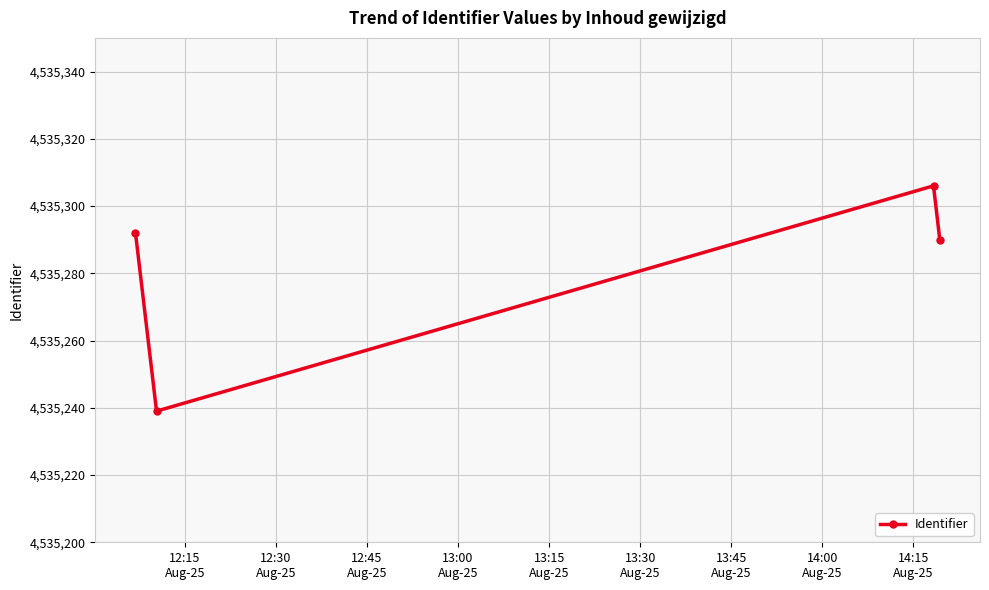

Count the number of data series in this chart.

1